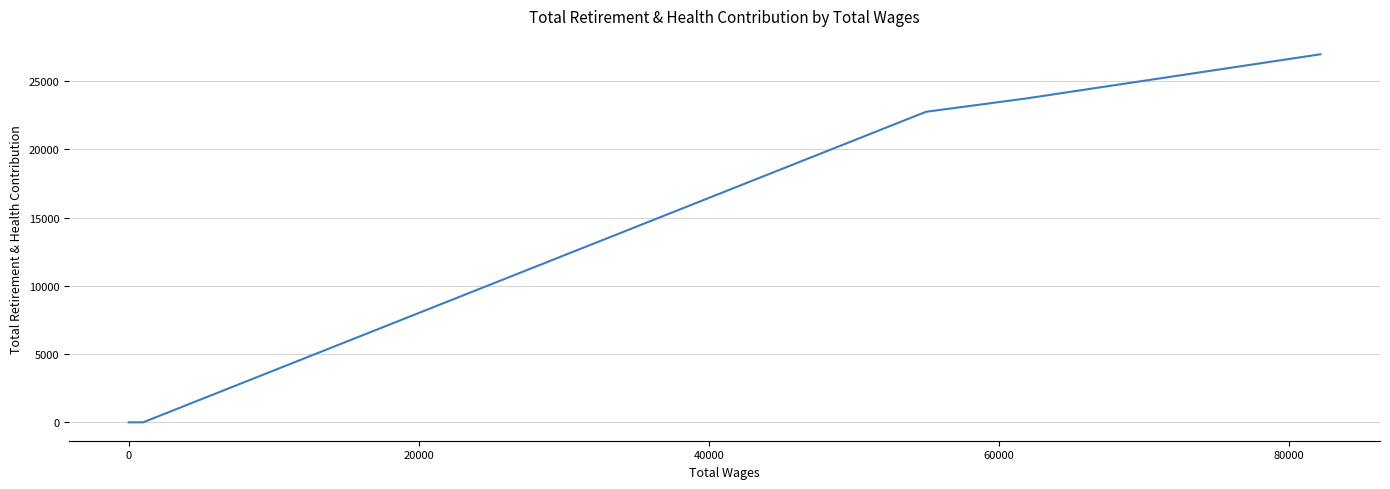

Which has a higher value, 8 or 100000?

8